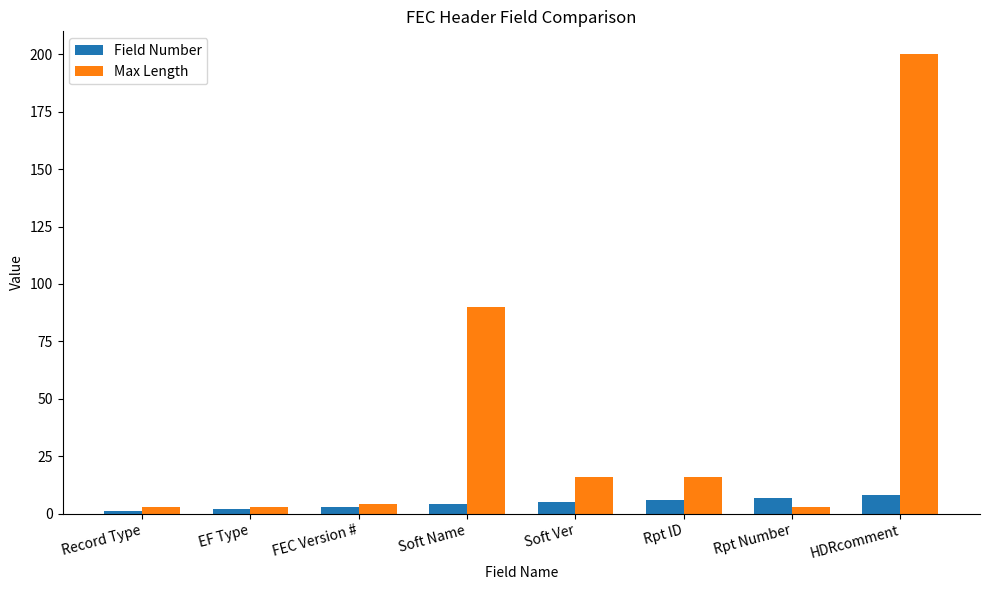

Which category has the highest value in the Max Length series?

HDRcomment